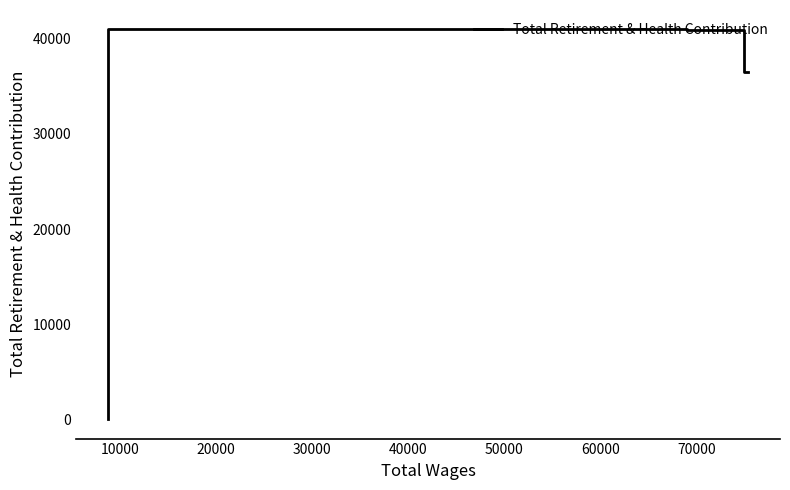

True or false: the data shows 69350 at 20000.

False